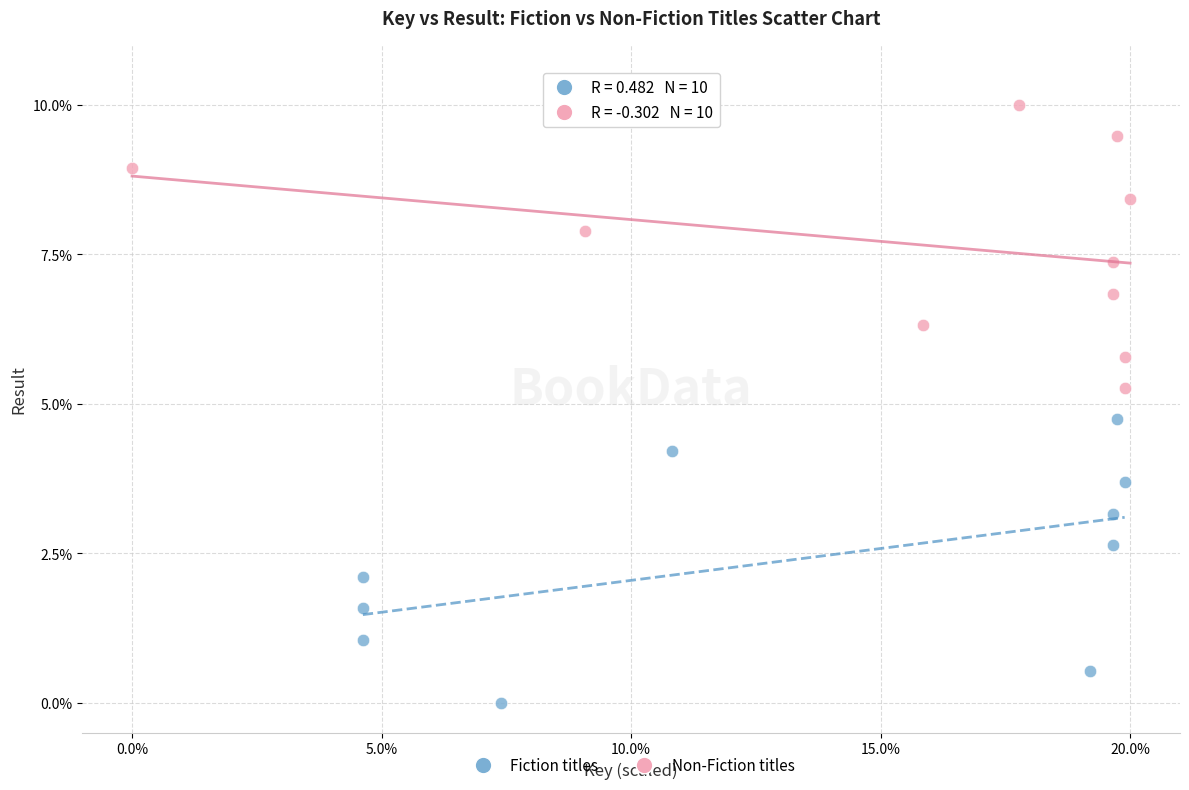

What are all the series names shown in the legend?

Fiction titles, Non-Fiction titles